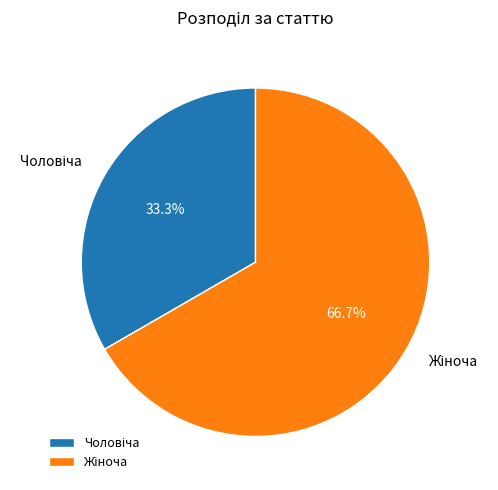

Does any single category account for the majority?

Yes